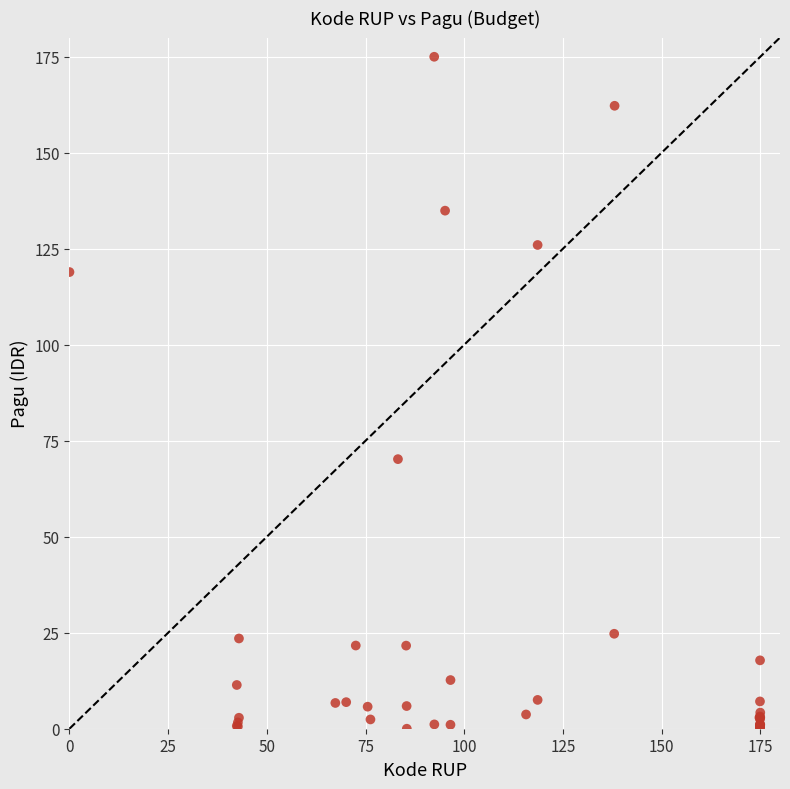

What Y value in the scatter plot is closest to 87?

70.2